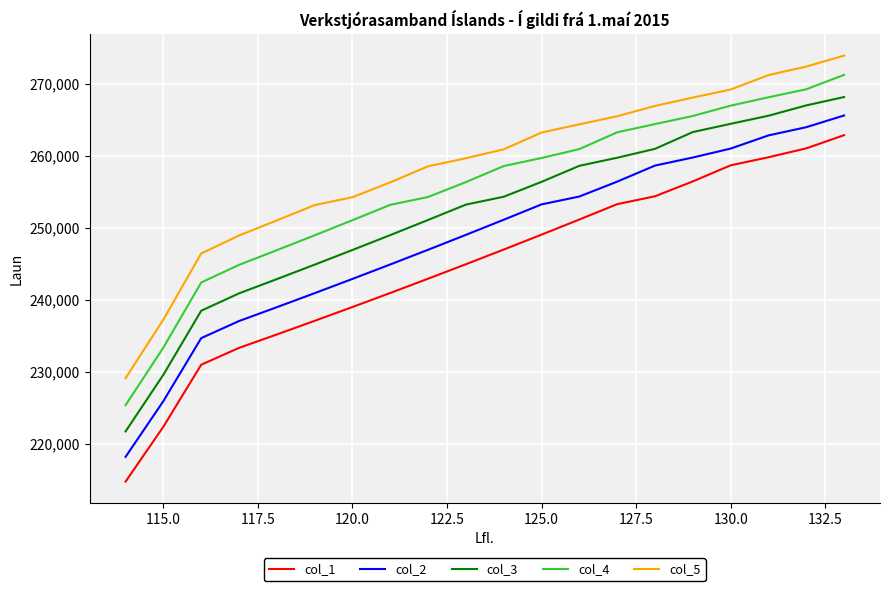

True or false: col_1 and col_5 intersect in this chart.

False